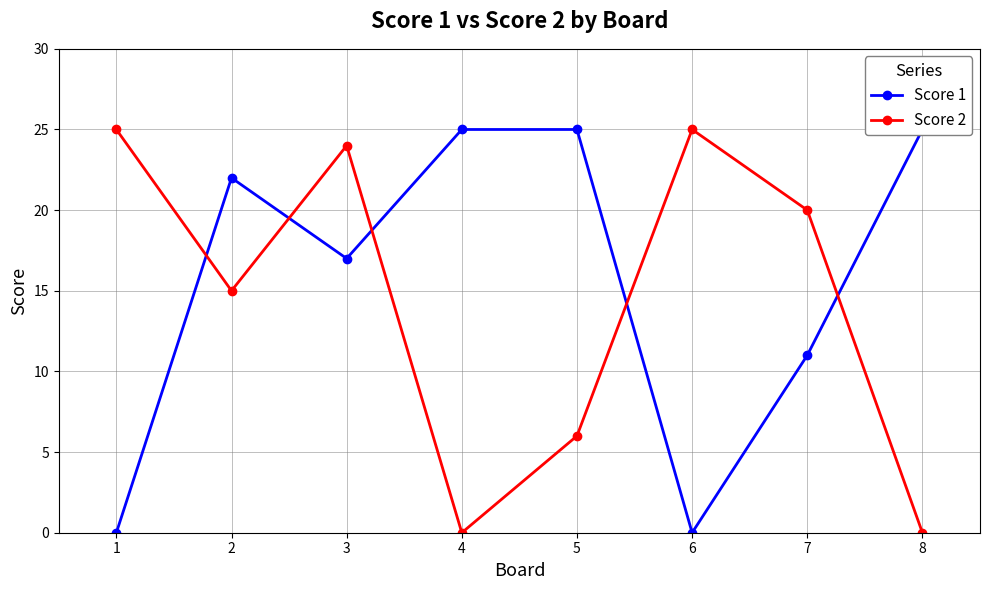

Which label corresponds to the largest value in the chart?

4